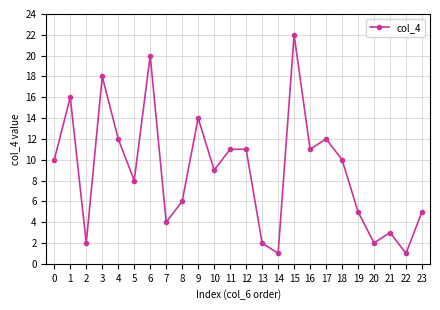

How many lines are shown in the chart?

1